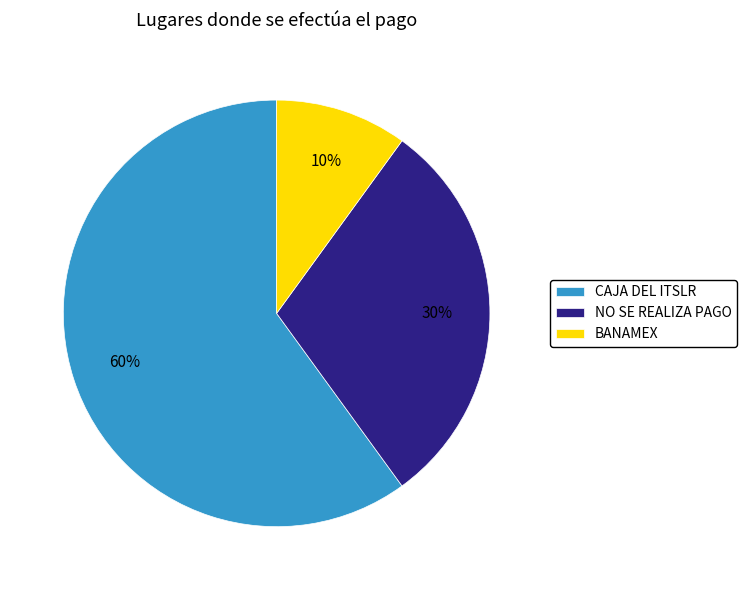

How many segments does this pie chart have?

3